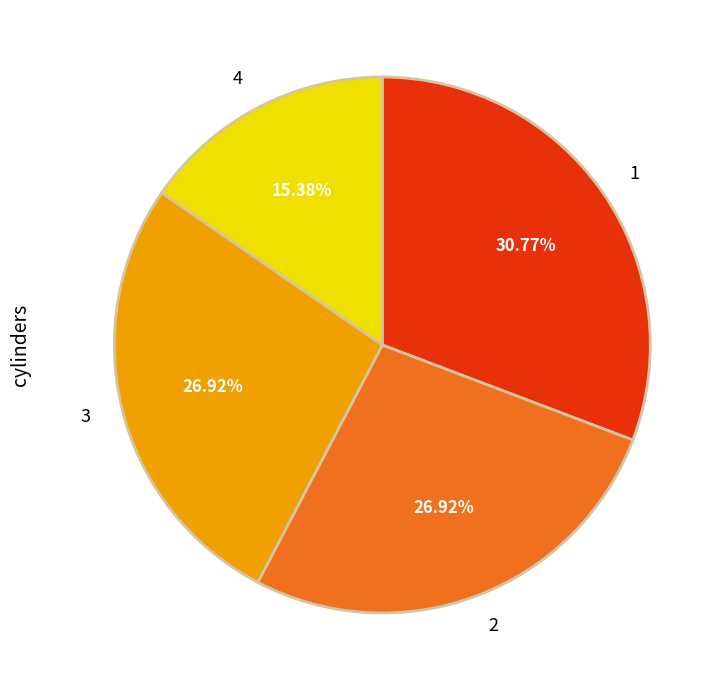

Is 2 the majority of the pie?

No